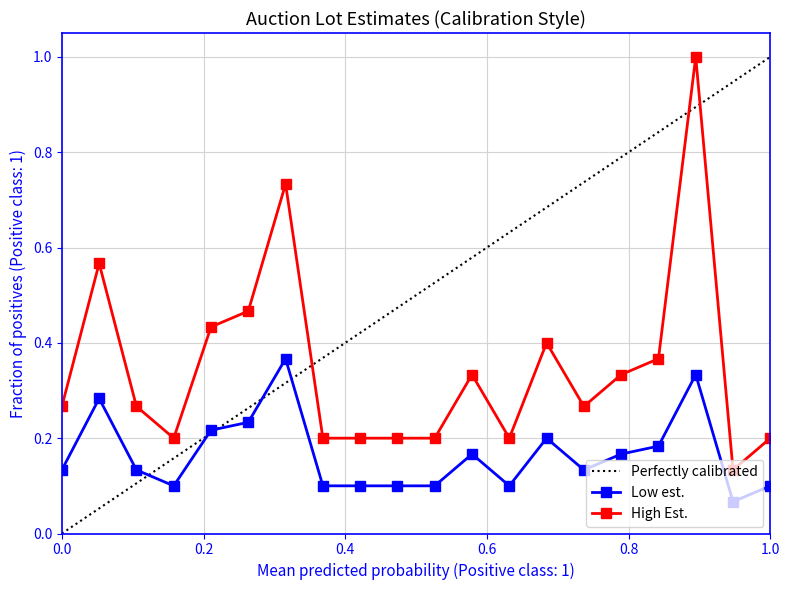

List the series in order of their overall mean, lowest first.

Low est., High Est.